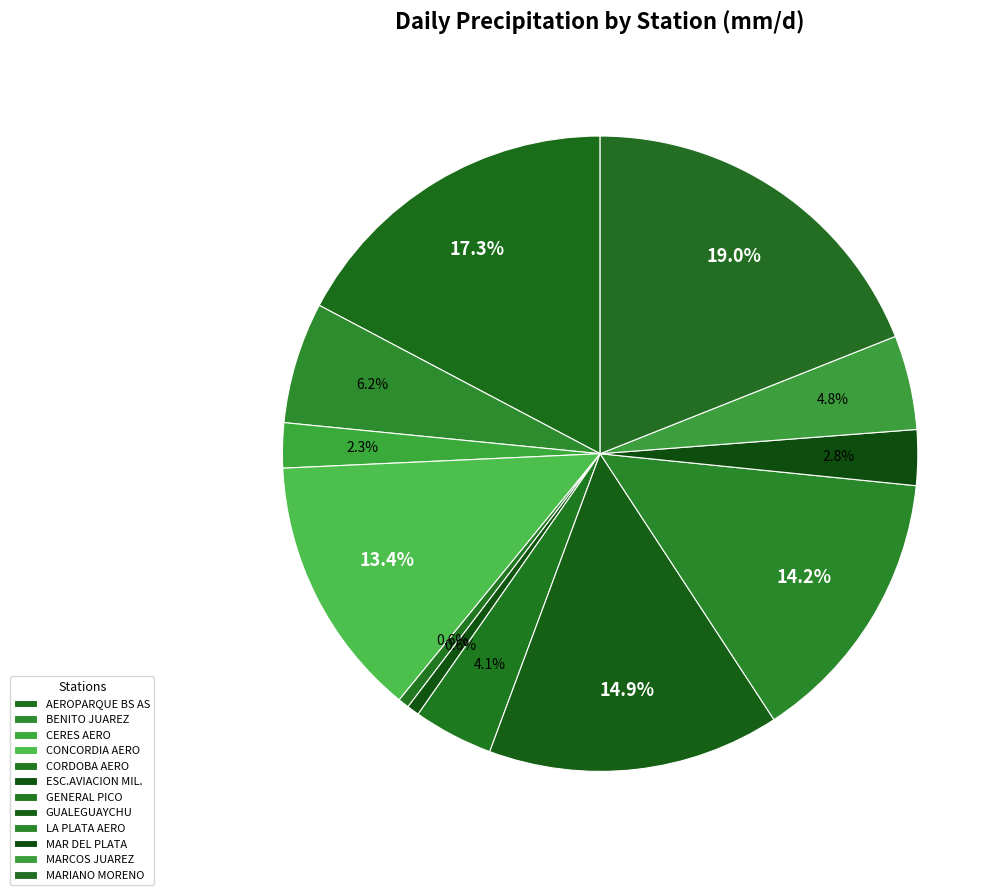

To the nearest percent, what is the average slice percentage?

8%